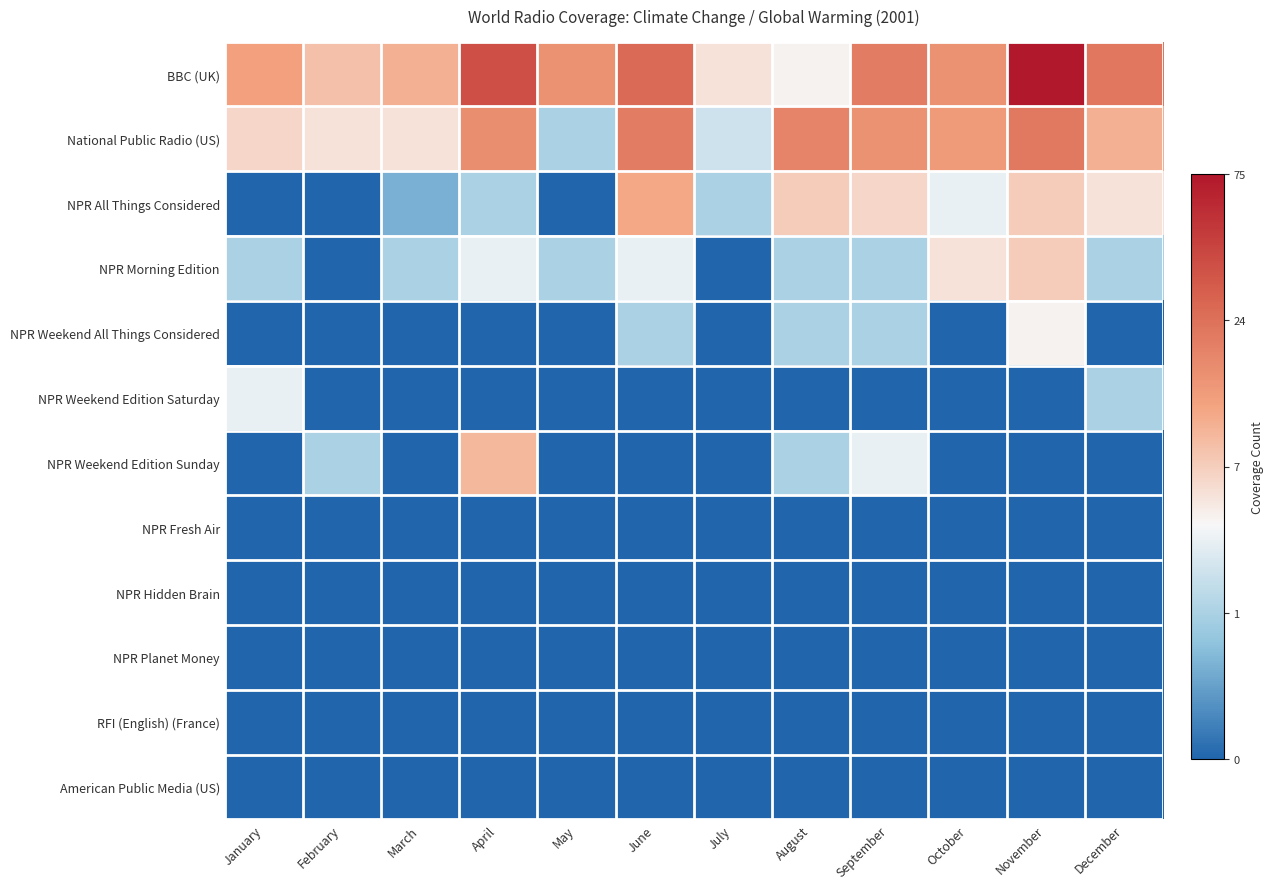

Reading right to left, transcribe all the data shown in this chart.

BBC (UK): December=3.2	November=4.3	October=2.8	September=3.1	August=1.8	July=1.9	June=3.3	May=2.8	April=3.7	March=2.5	February=2.3	January=2.6
National Public Radio (US): December=2.5	November=3.1	October=2.7	September=2.8	August=3.0	July=1.4	June=3.1	May=1.1	April=2.9	March=1.9	February=1.9	January=2.1
NPR All Things Considered: December=1.9	November=2.2	October=1.6	September=2.1	August=2.2	July=1.1	June=2.6	May=0.0	April=1.1	March=0.7	February=0.0	January=0.0
NPR Morning Edition: December=1.1	November=2.2	October=1.9	September=1.1	August=1.1	July=0.0	June=1.6	May=1.1	April=1.6	March=1.1	February=0.0	January=1.1
NPR Weekend All Things Considered: December=0.0	November=1.8	October=0.0	September=1.1	August=1.1	July=0.0	June=1.1	May=0.0	April=0.0	March=0.0	February=0.0	January=0.0
NPR Weekend Edition Saturday: December=1.1	November=0.0	October=0.0	September=0.0	August=0.0	July=0.0	June=0.0	May=0.0	April=0.0	March=0.0	February=0.0	January=1.6
NPR Weekend Edition Sunday: December=0.0	November=0.0	October=0.0	September=1.6	August=1.1	July=0.0	June=0.0	May=0.0	April=2.4	March=0.0	February=1.1	January=0.0
NPR Fresh Air: December=0.0	November=0.0	October=0.0	September=0.0	August=0.0	July=0.0	June=0.0	May=0.0	April=0.0	March=0.0	February=0.0	January=0.0
NPR Hidden Brain: December=0.0	November=0.0	October=0.0	September=0.0	August=0.0	July=0.0	June=0.0	May=0.0	April=0.0	March=0.0	February=0.0	January=0.0
NPR Planet Money: December=0.0	November=0.0	October=0.0	September=0.0	August=0.0	July=0.0	June=0.0	May=0.0	April=0.0	March=0.0	February=0.0	January=0.0
RFI (English) (France): December=0.0	November=0.0	October=0.0	September=0.0	August=0.0	July=0.0	June=0.0	May=0.0	April=0.0	March=0.0	February=0.0	January=0.0
American Public Media (US): December=0.0	November=0.0	October=0.0	September=0.0	August=0.0	July=0.0	June=0.0	May=0.0	April=0.0	March=0.0	February=0.0	January=0.0